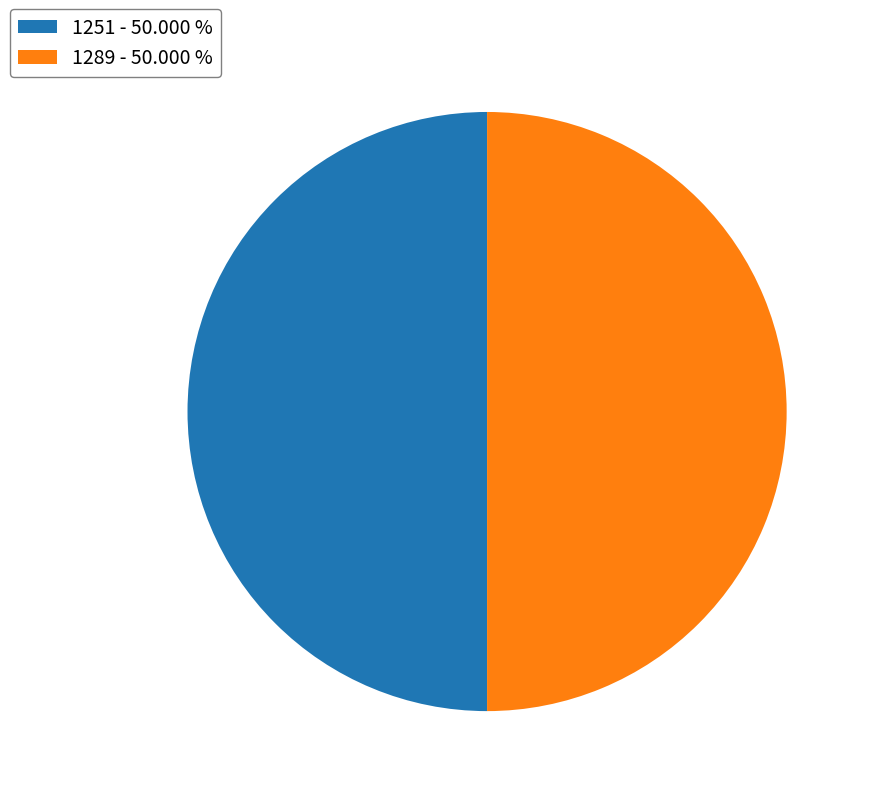

Is it true that 1251 is 50% of the pie?

True